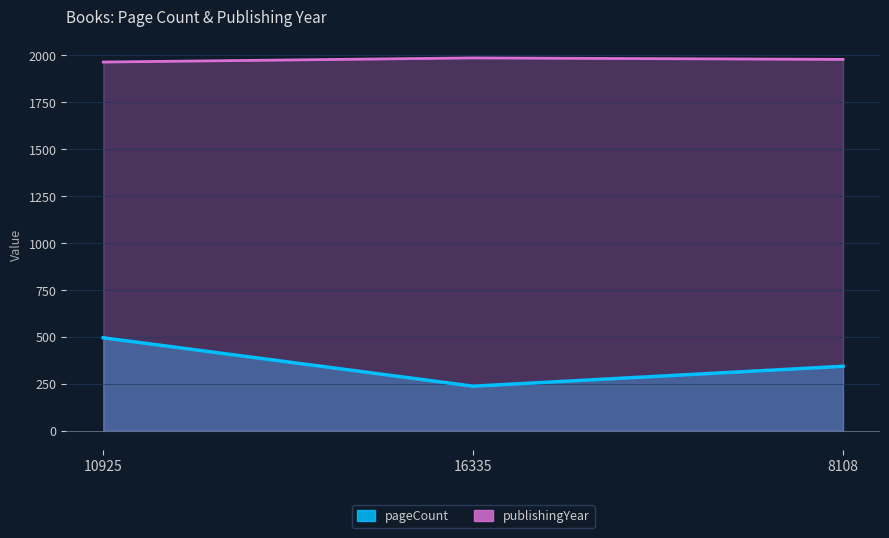

Between 10925 and 8108, which series saw the biggest shift?

pageCount